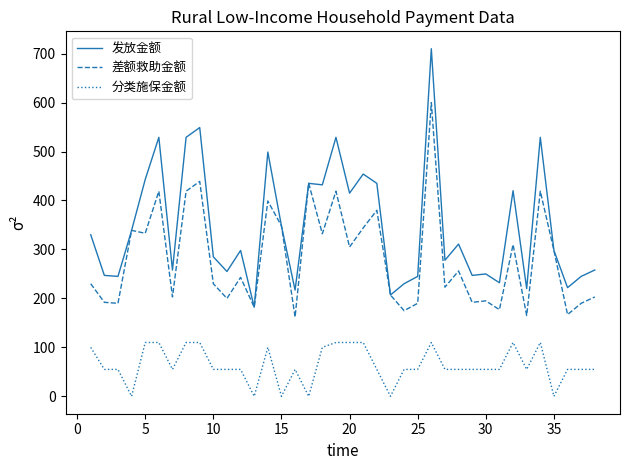

Which series has the widest spread of values?

发放金额